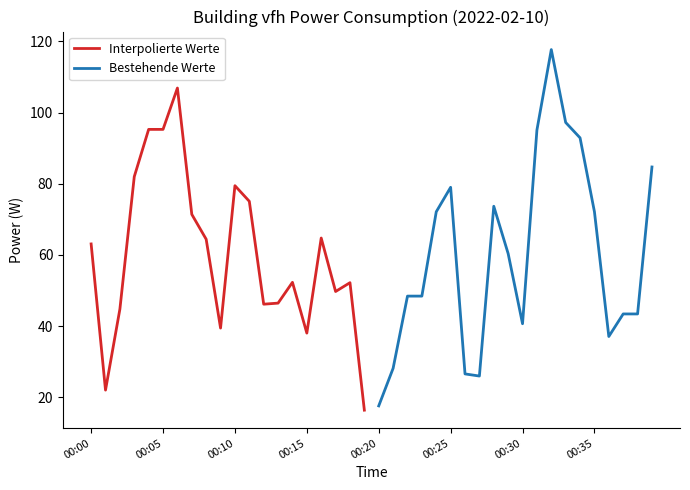

How many values in the Bestehende Werte series are below 60?

10